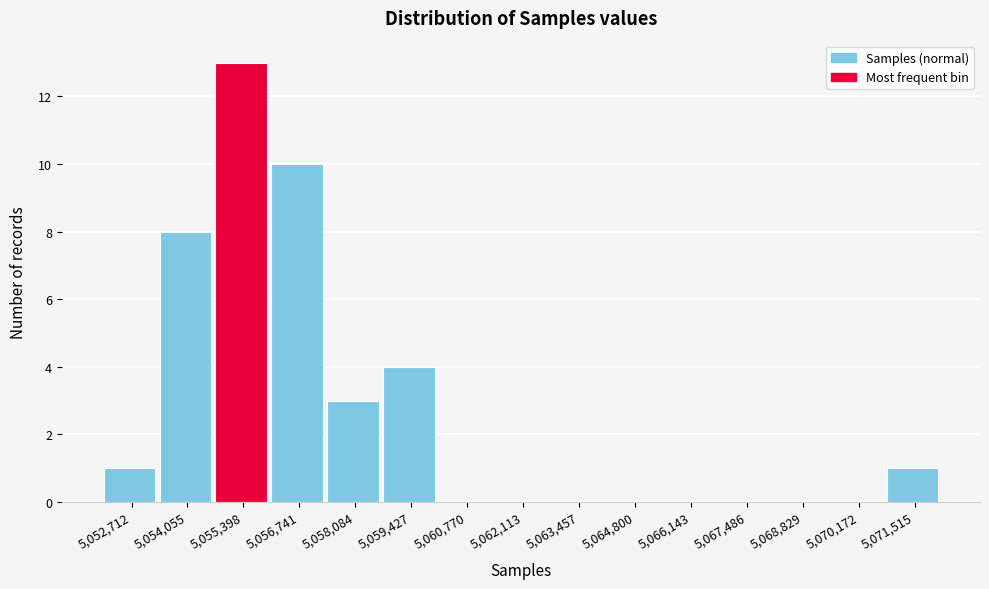

Reading right to left, list all the values displayed in this chart.

5,071,515=1	5,070,172=0	5,068,829=0	5,067,486=0	5,066,143=0	5,064,800=0	5,063,457=0	5,062,113=0	5,060,770=0	5,059,427=4	5,058,084=3	5,056,741=10	5,055,398=13	5,054,055=8	5,052,712=1